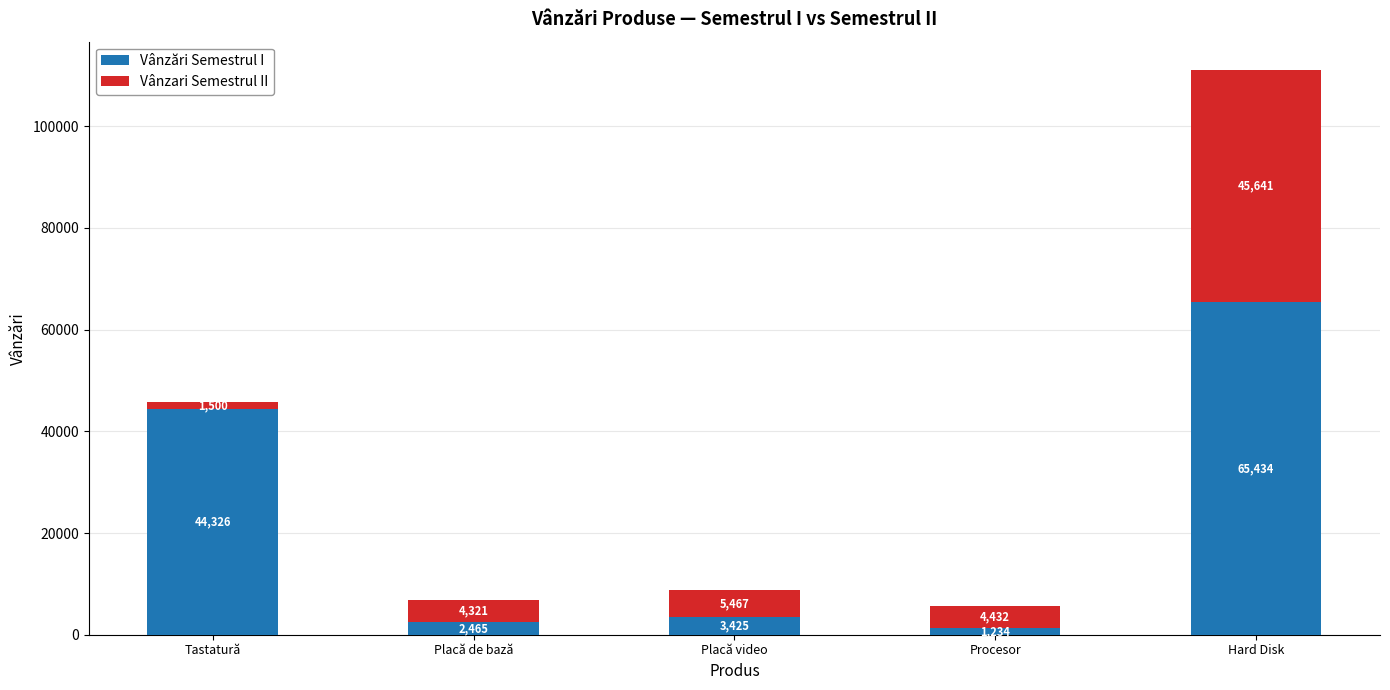

What is the approximate value of Vânzări Semestrul I at Placă video, to the nearest 100?

3400